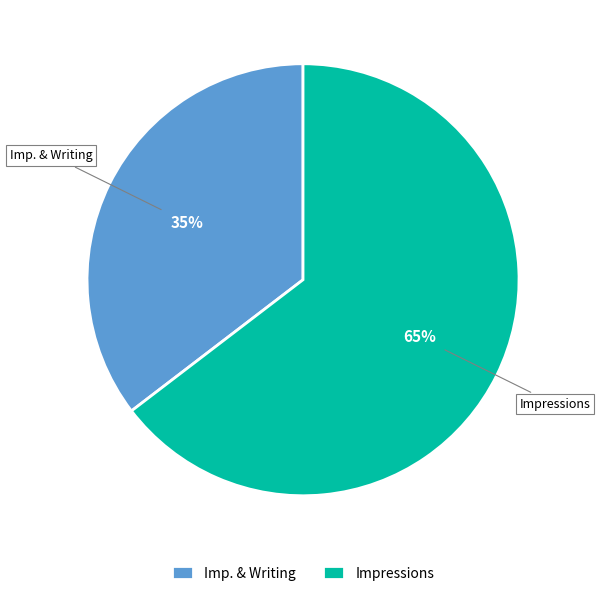

The Impressions slice represents 65% of the pie. True or false?

True